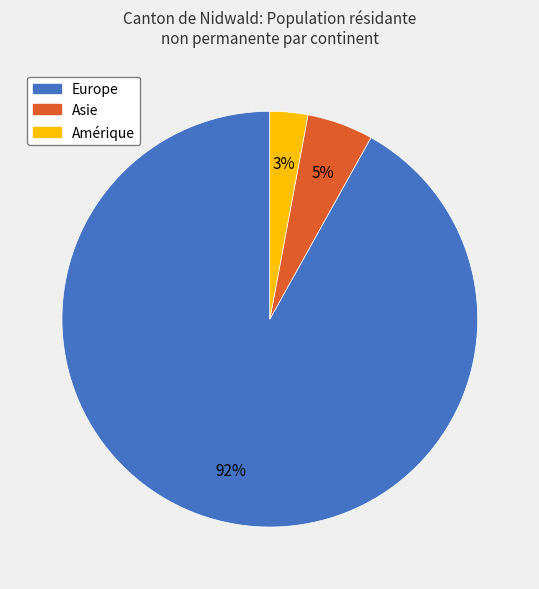

To the nearest percent, what is the average slice percentage?

33%